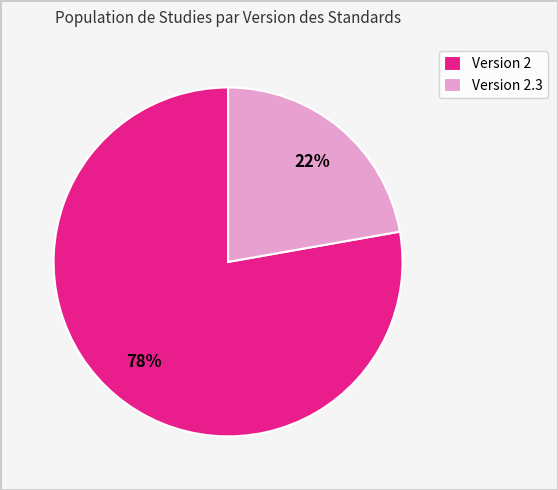

Is the sum of Version 2 and Version 2.3 greater than half?

Yes